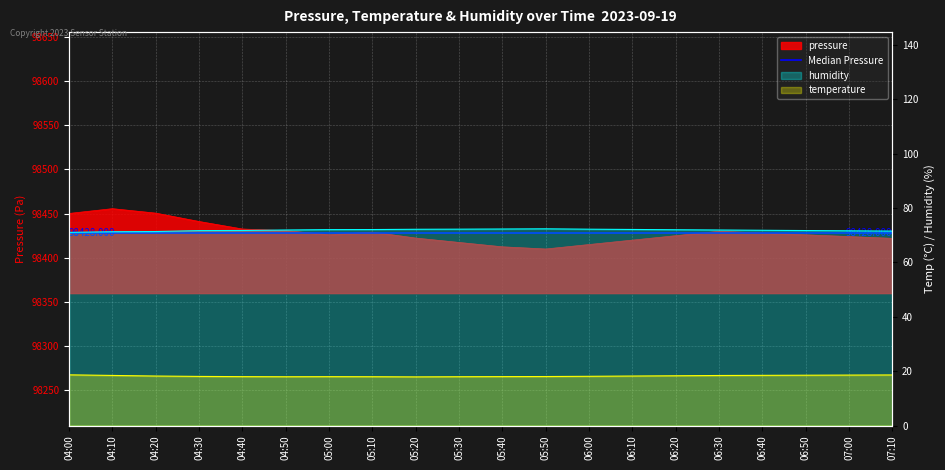

List the labels in order of pressure value, largest first.

04:10, 04:20, 04:00, 04:30, 04:40, 04:50, 06:30, 05:10, 06:40, 05:00, 06:50, 06:20, 07:00, 05:20, 07:10, 06:10, 05:30, 06:00, 05:40, 05:50